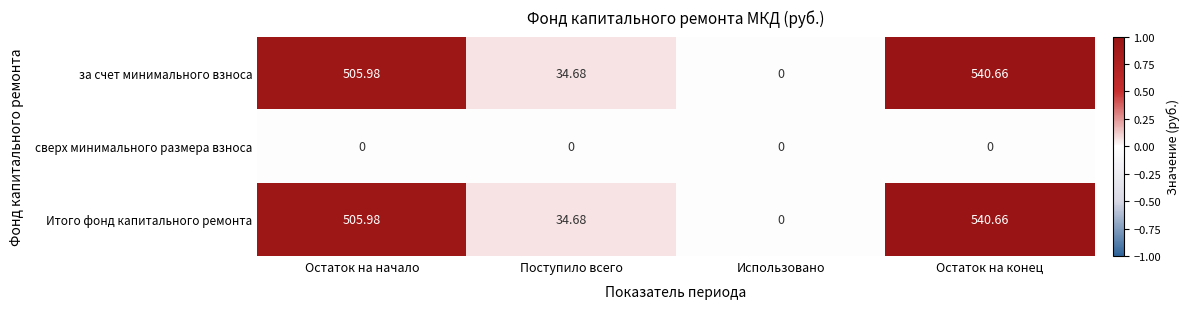

Which label corresponds to the largest value in the chart?

Остаток на конец